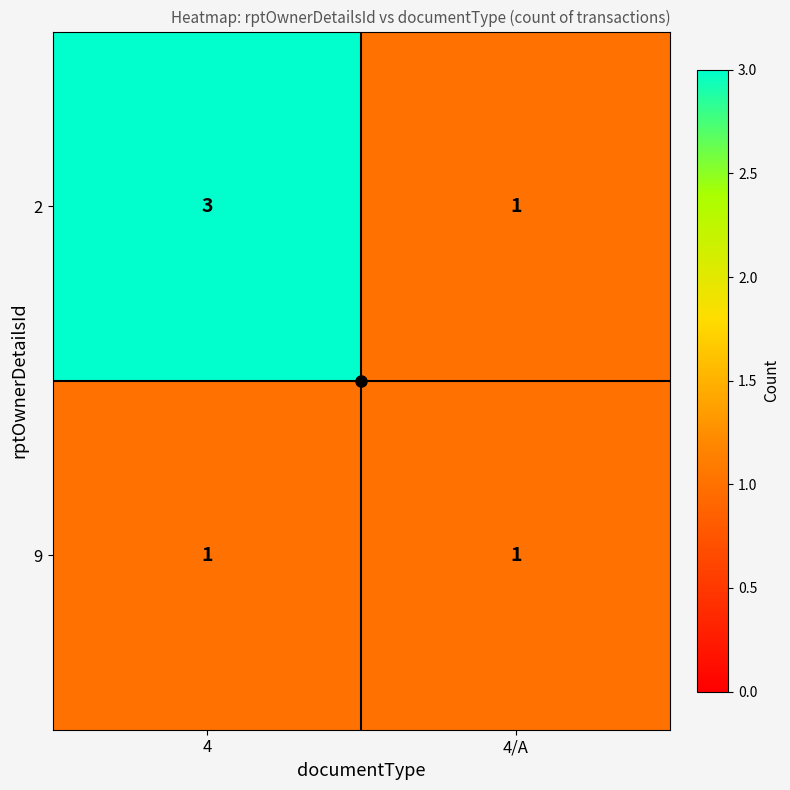

What is the greatest value displayed?

3